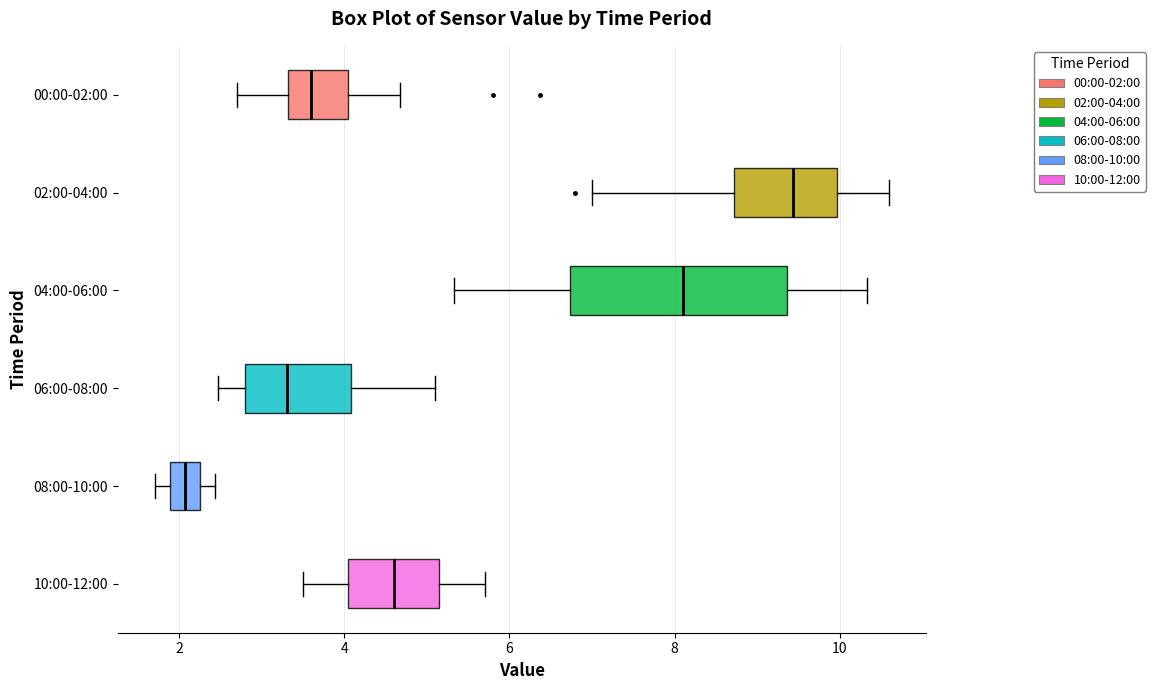

Which box's median line is the furthest to the left?

08:00-10:00